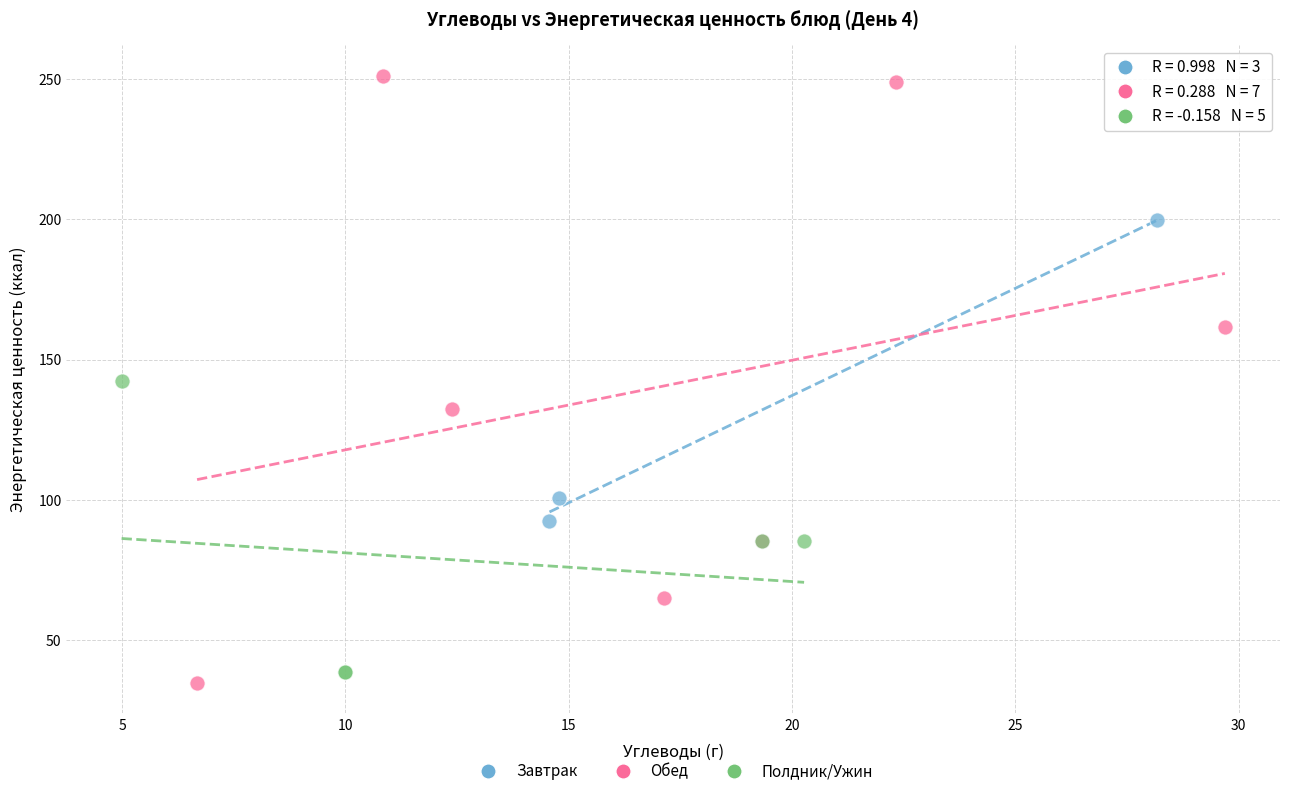

Which series has the widest spread of Y values?

Обед